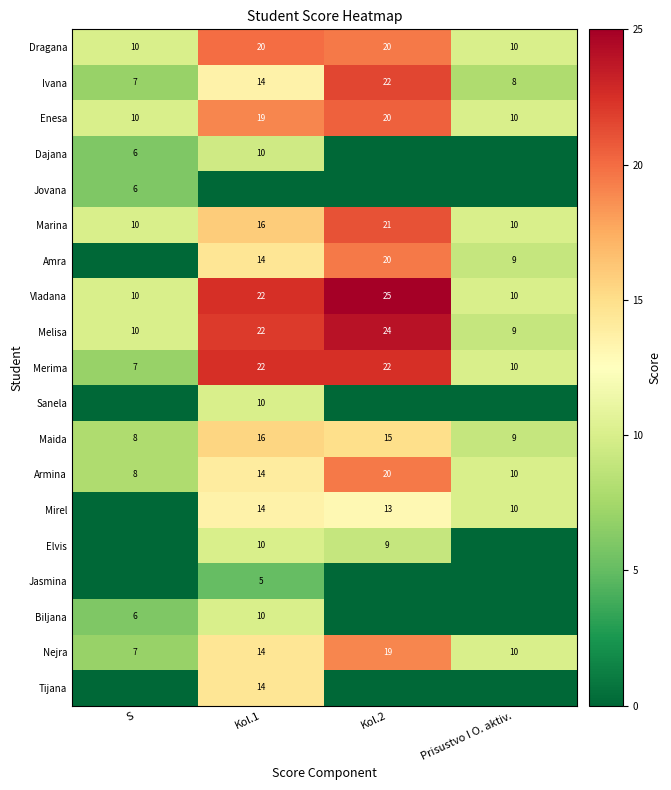

The value of Ivana at Kol.2 is 12. True or false?

False